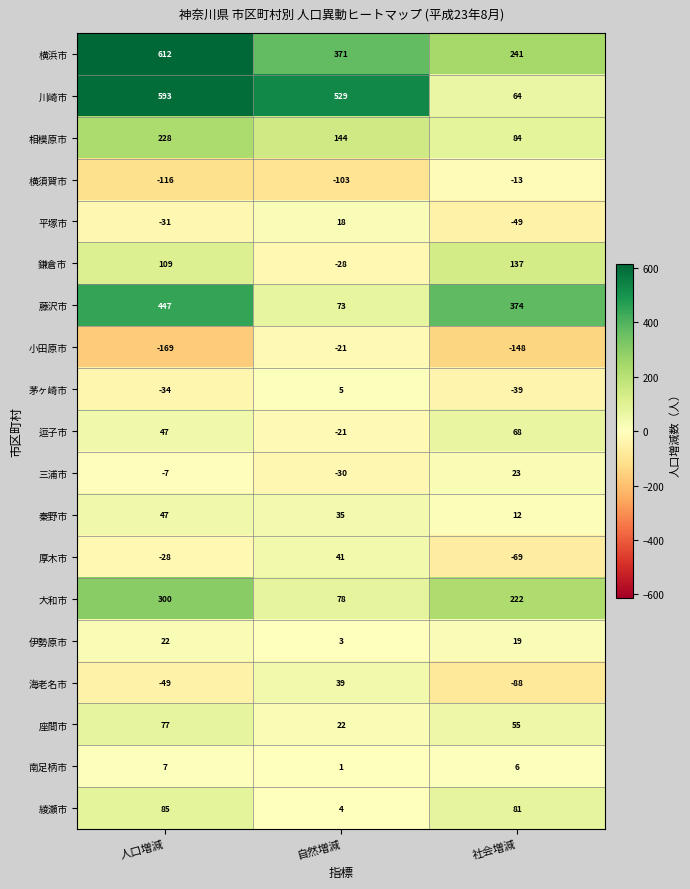

What is the average value of the 茅ヶ崎市 series?

-23